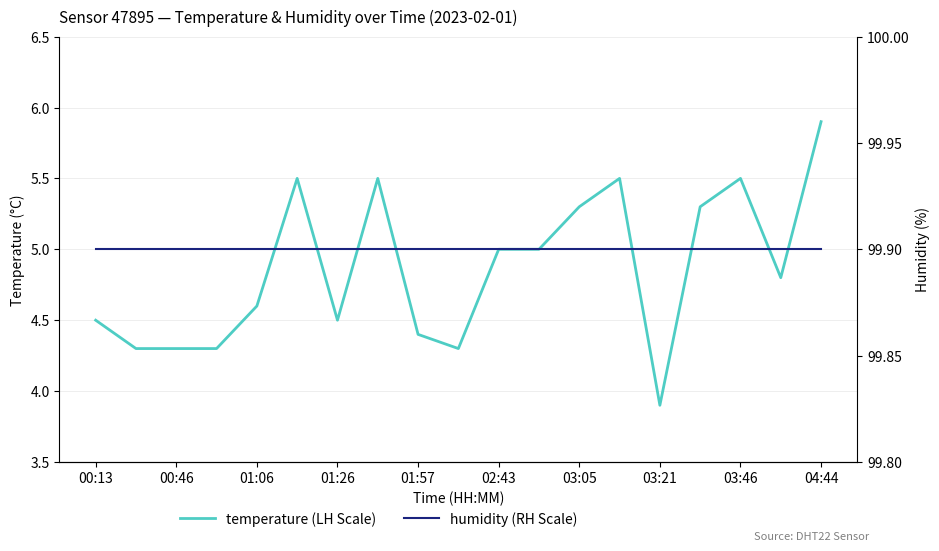

Which series has the widest spread of values?

temperature (LH Scale)